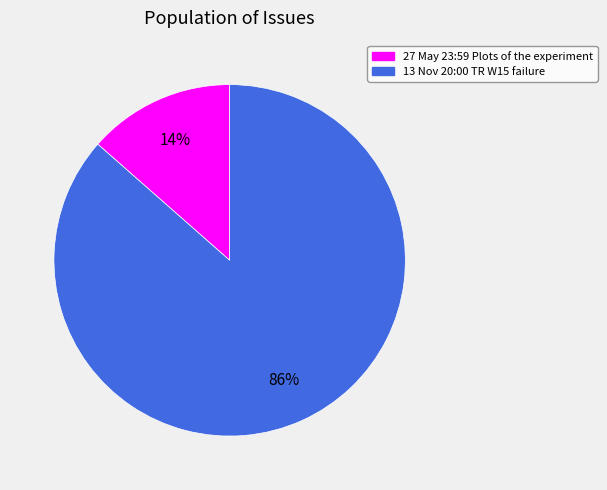

Is there a majority slice in this chart?

Yes